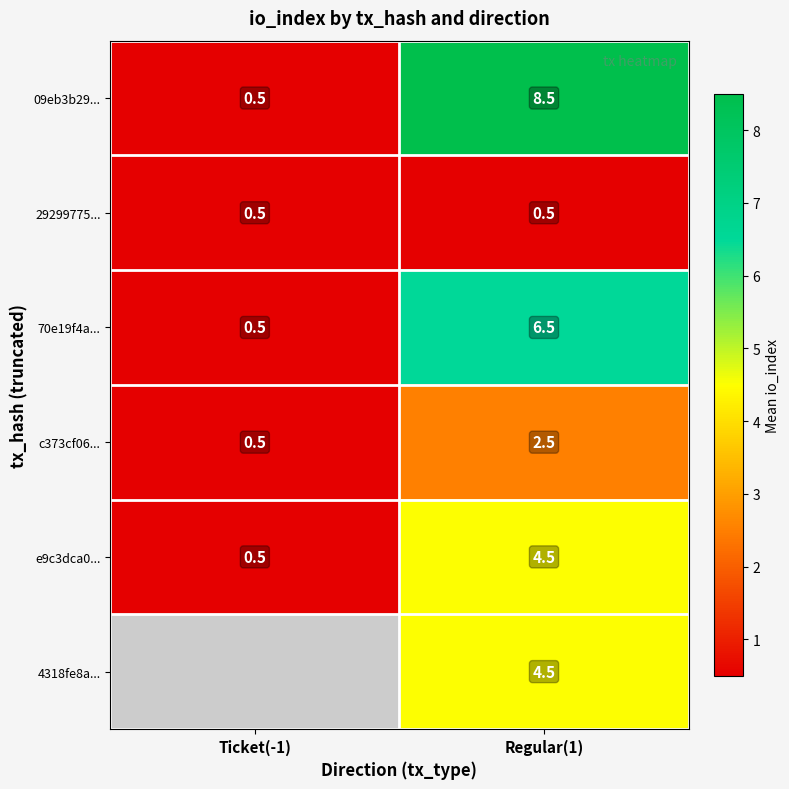

What is the difference between the maximum and minimum values in the 09eb3b29... series?

8.0